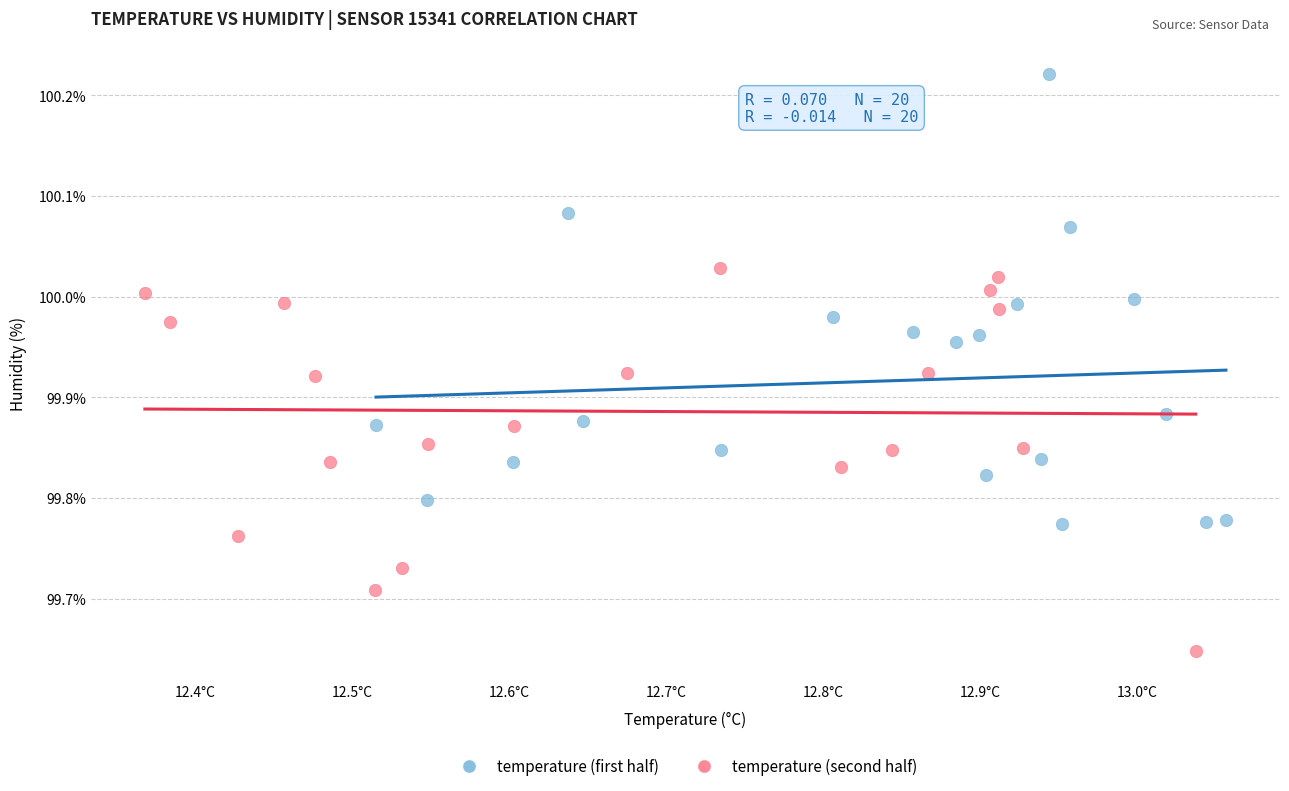

Which series has the largest Y range (max minus min)?

temperature (first half)